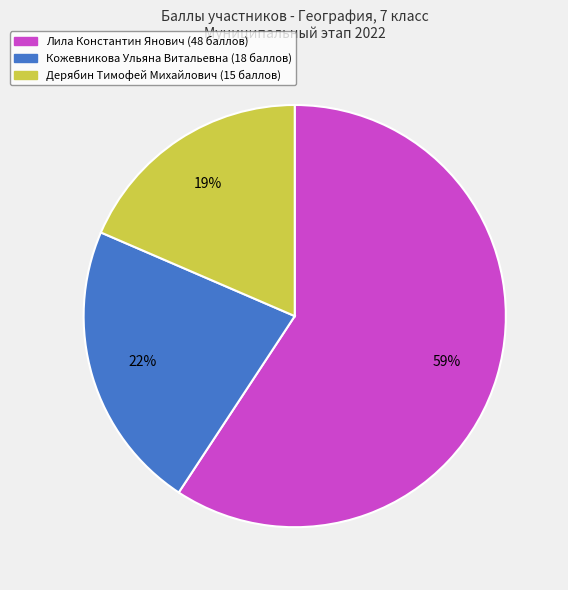

To the nearest percent, what is the combined percentage of Кожевникова Ульяна Витальевна and Дерябин Тимофей Михайлович?

41%